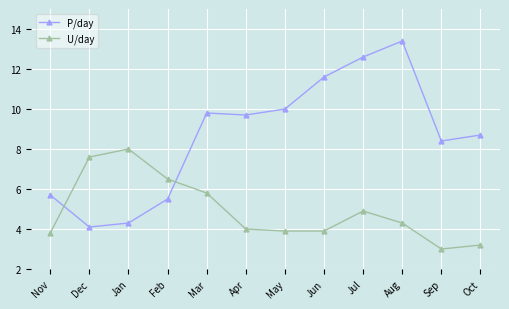

How many lines are shown in the chart?

2